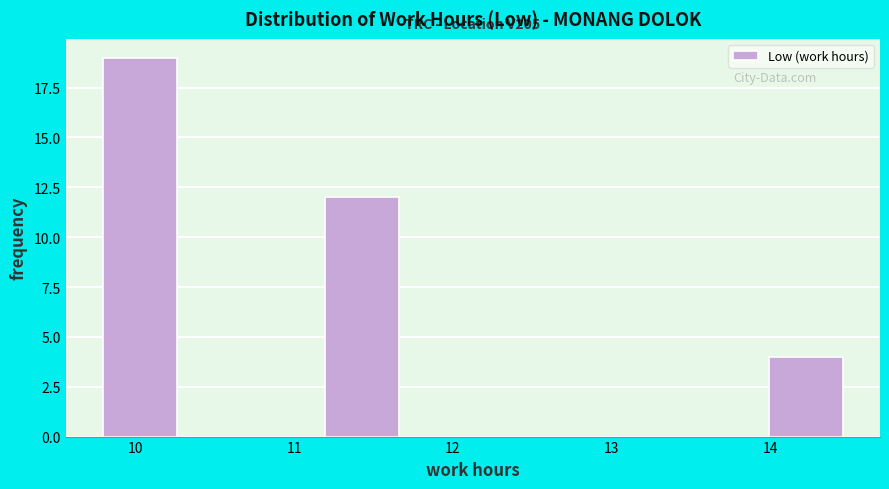

Which range on the x-axis has the tallest bar?

9.8 to 10.3